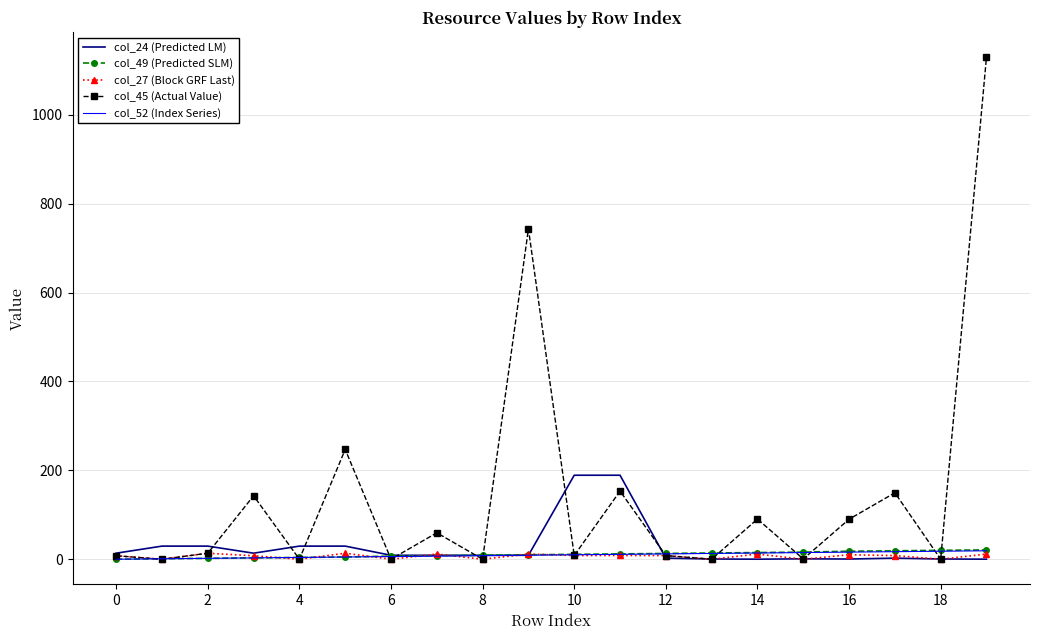

What is the maximum value shown in the chart?

1130.0